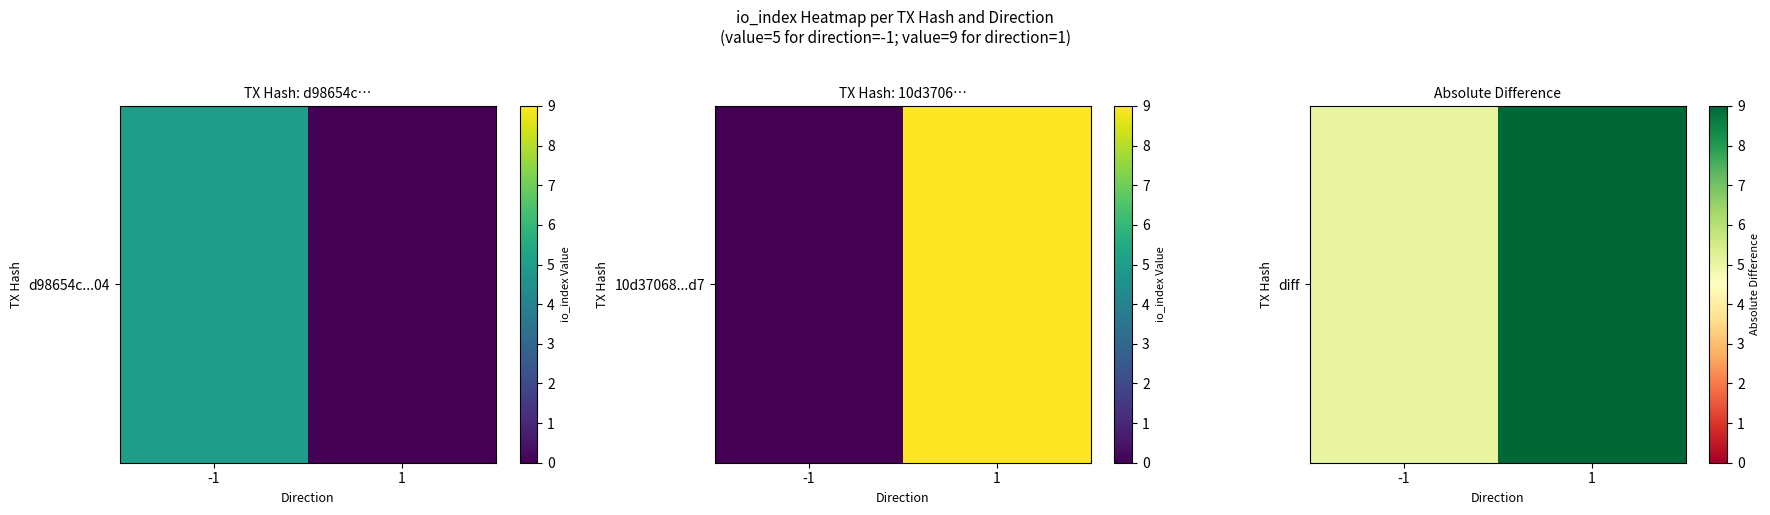

What is the change in value from -1 to 1?

+4